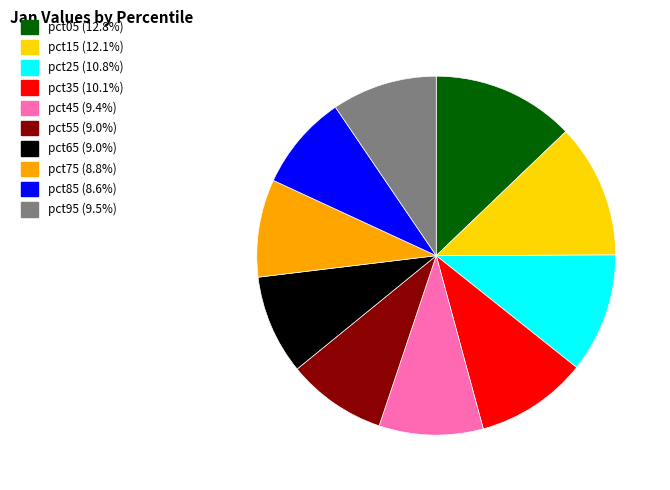

How many segments does this pie chart have?

10